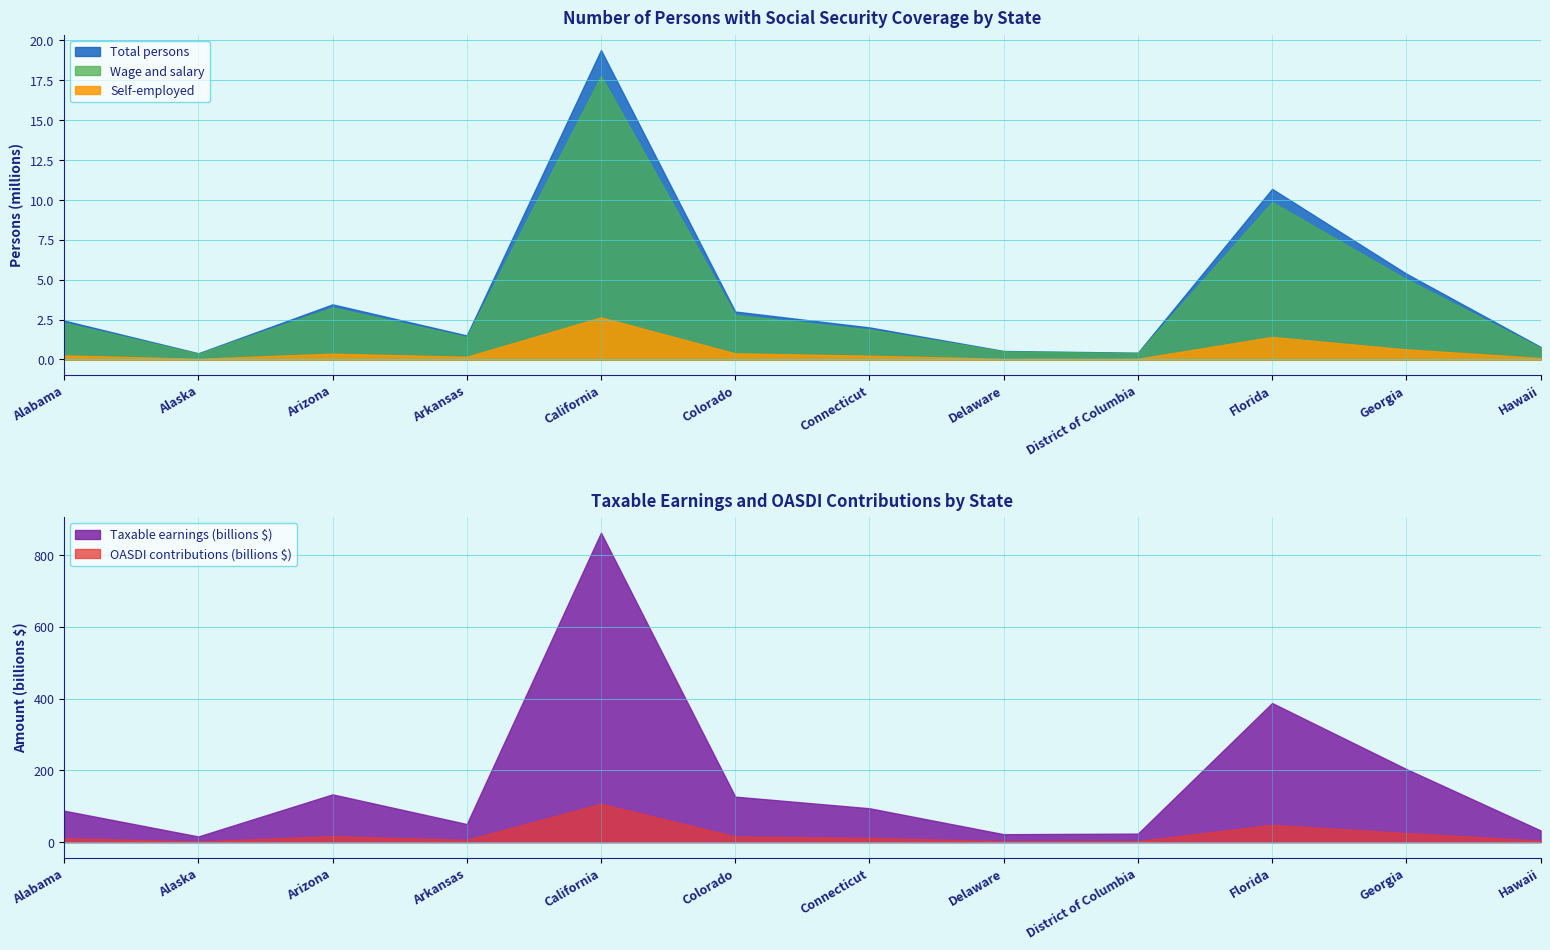

Reading left to right, what are all the values shown in this chart?

total: 2440870	389408	3456073	1506820	19402556	3005504	2011367	532299	425212	10697618	5380903	788816
wage_salary: 2304144	365671	3255929	1412165	17781618	2792487	1877443	510184	403024	9869639	5031825	733689
self_employed: 253302	43810	362986	168938	2640604	383158	234076	44336	45912	1411075	632467	91088
taxable_earnings: 87562668	15774605	133030680	50303133	862423288	126737712	94347197	22079018	23661388	387639020	203634476	32584904
oasdi_contributions: 10857771	1956051	16495804	6237589	106940488	15715476	11699052	2737798	2934012	48067238	25250675	4040528